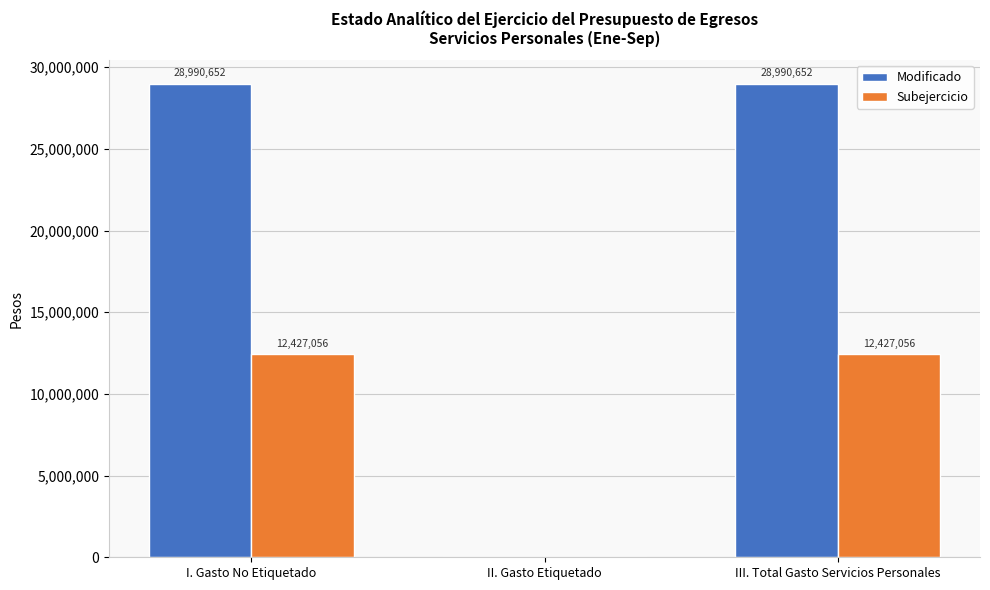

Which series has the largest range (max minus min)?

Modificado